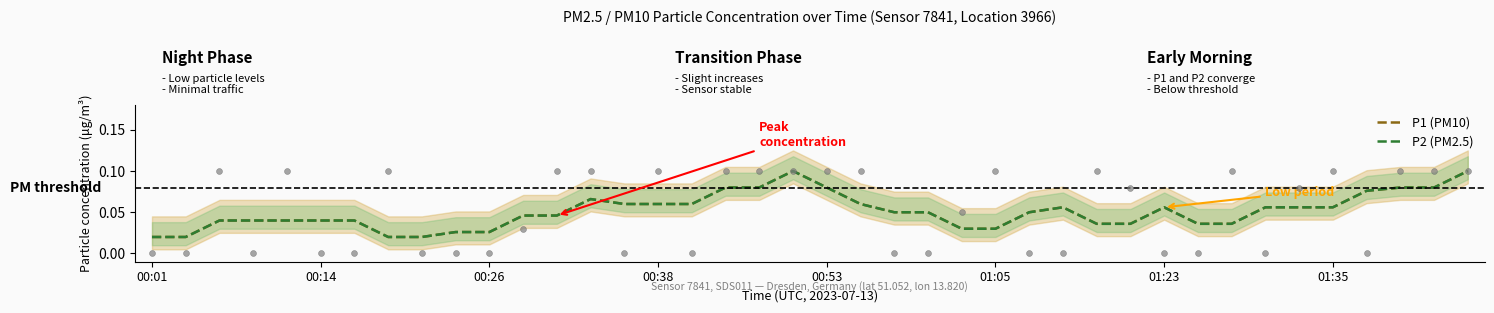

What are all the series names shown in the legend?

P1 (PM10), P2 (PM2.5)